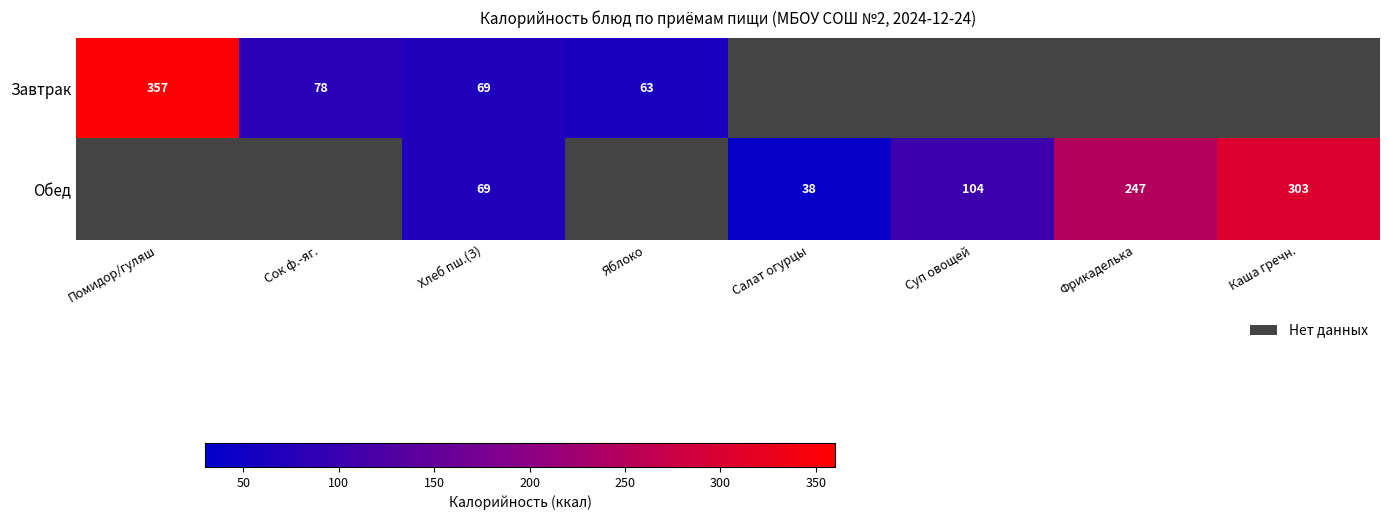

True or false: Обед has a value of 115.0 at Фрикаделька.

False